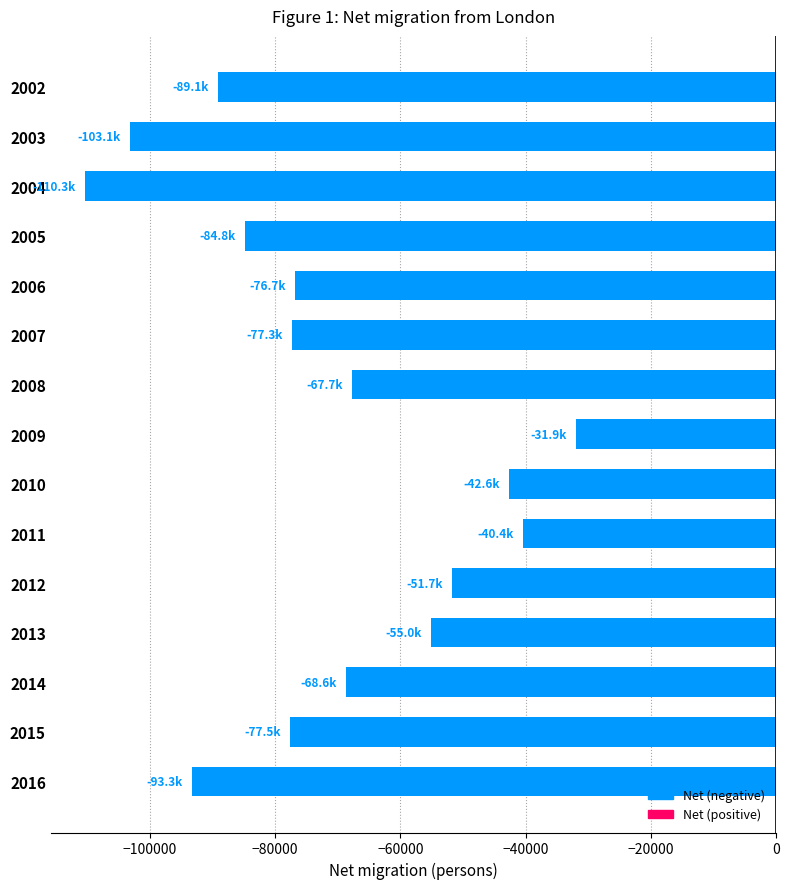

Which has a higher value, 2003 or 2015?

2015